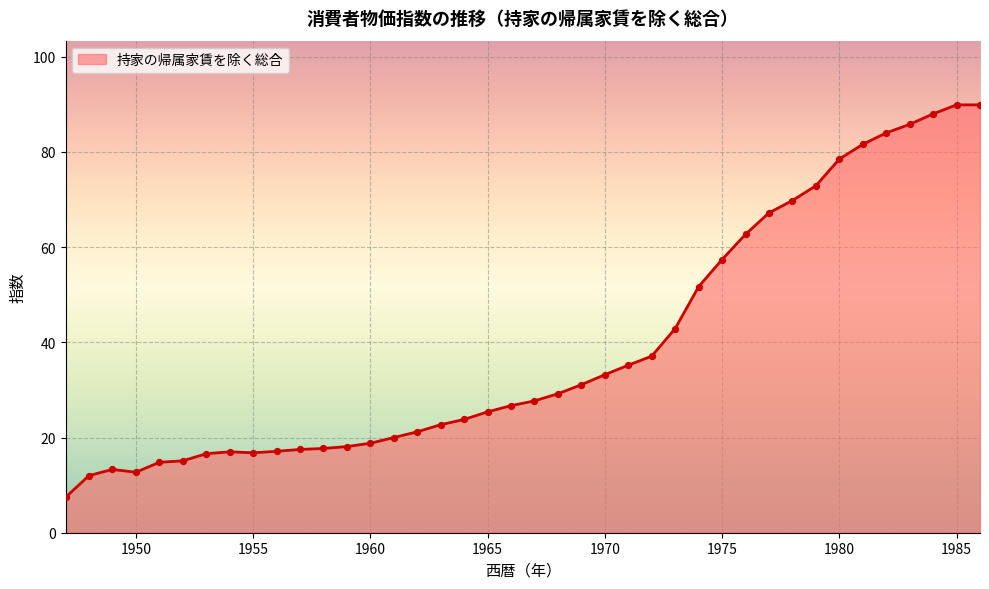

What is the difference between the maximum and minimum values?

82.5